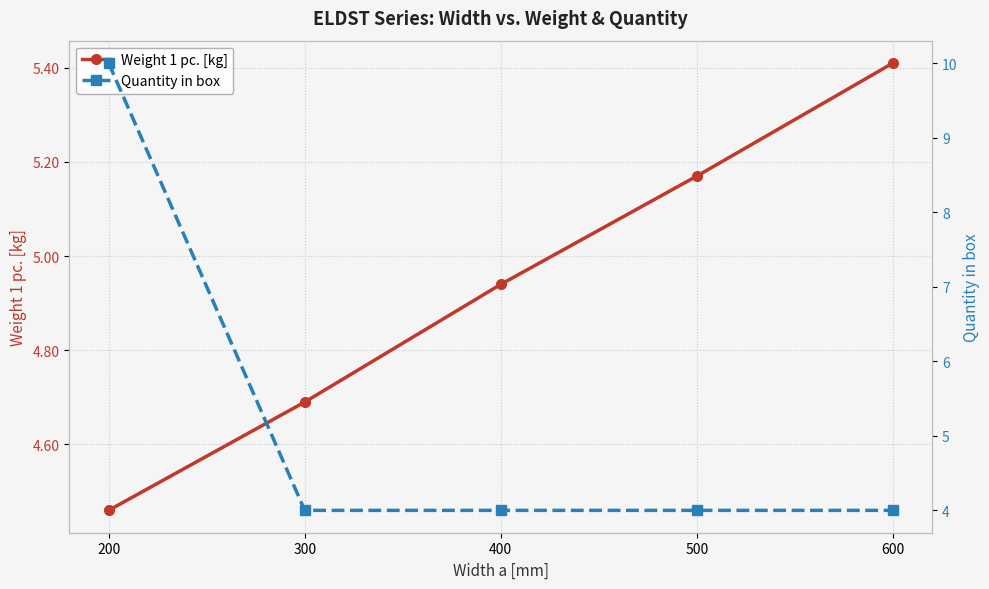

At how many categories does at least one series exceed 4?

5